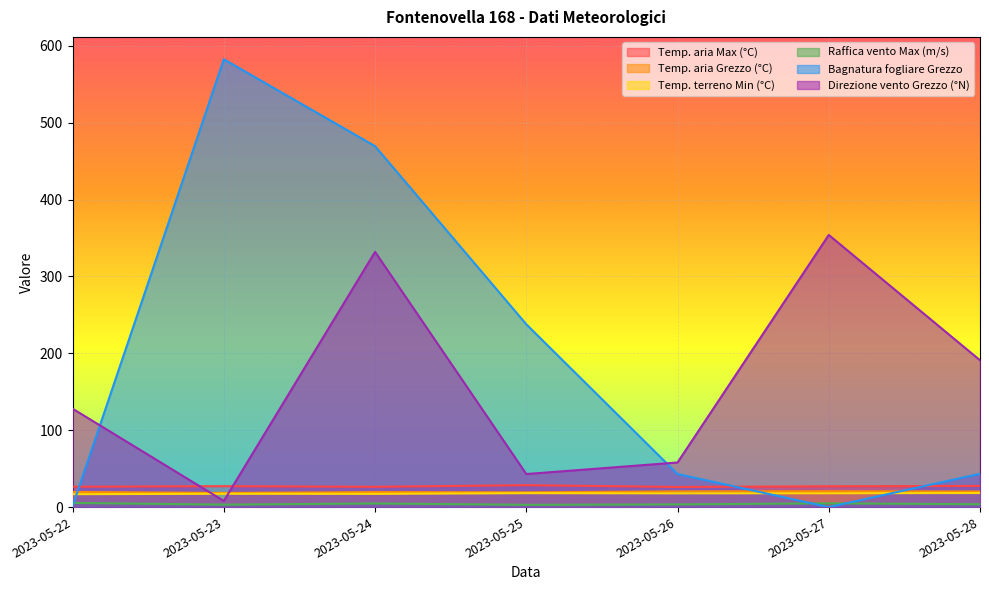

True or false: Bagnatura fogliare Grezzo has more than 1 interior local peaks.

False